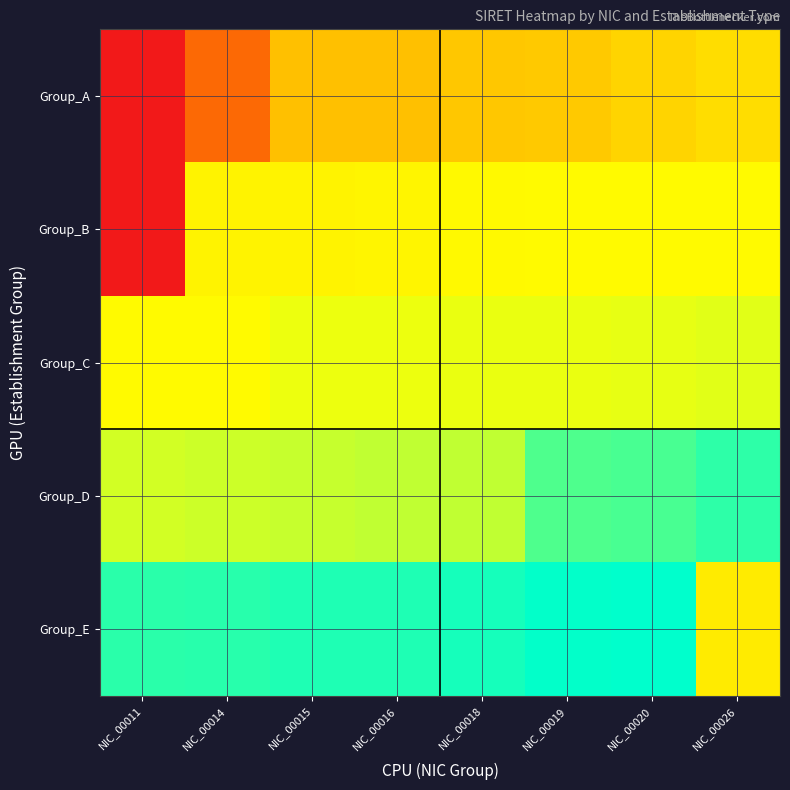

Which label corresponds to the largest value in the chart?

NIC_00020